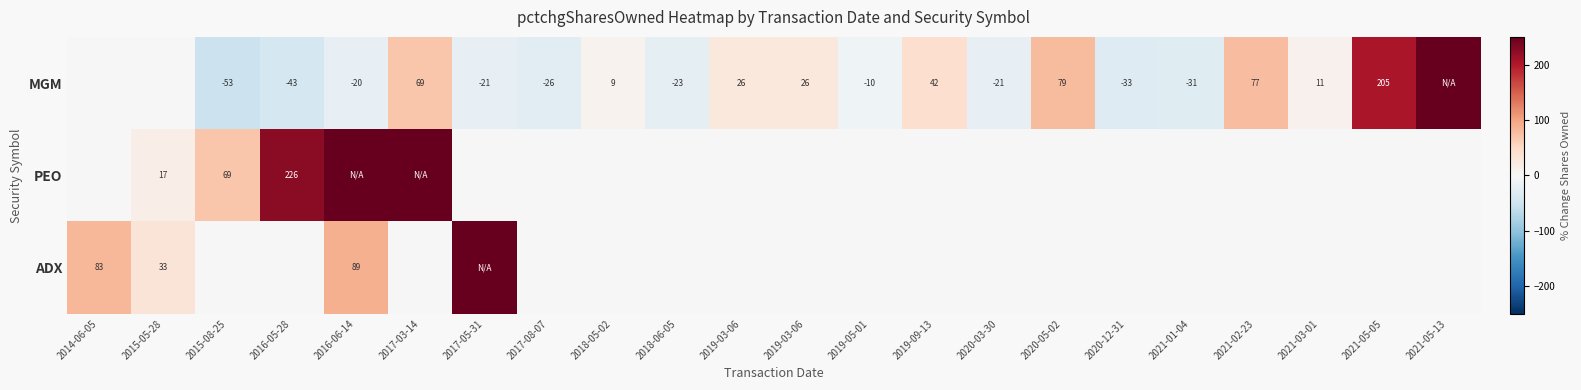

Is the value of PEO at 2021-01-04 greater than the value of MGM at 2017-08-07?

Yes